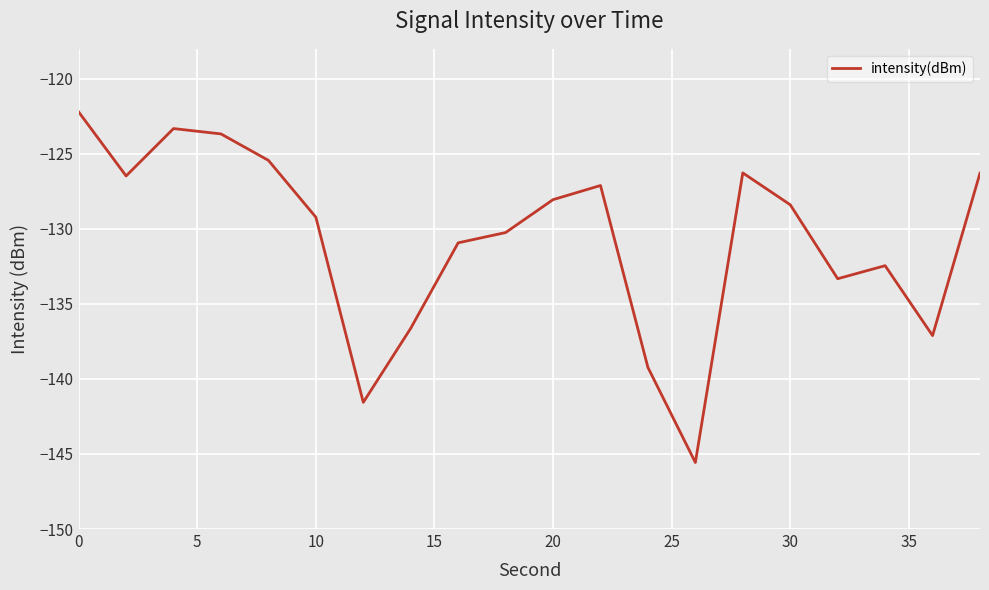

How many series are shown in this chart?

1